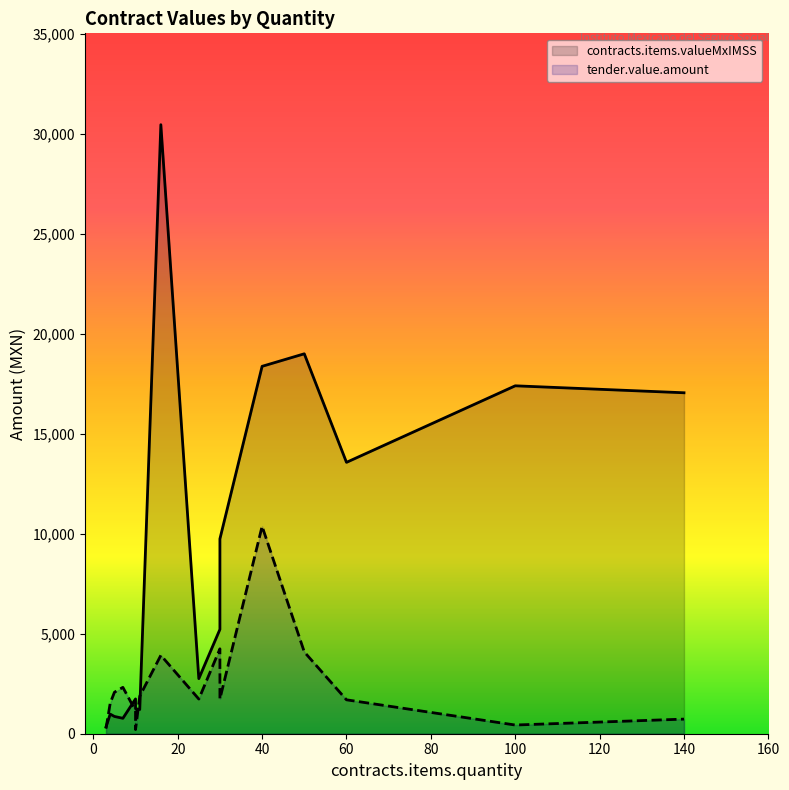

What is the difference between the maximum and second lowest values in the tender.value.amount series?

10115.2